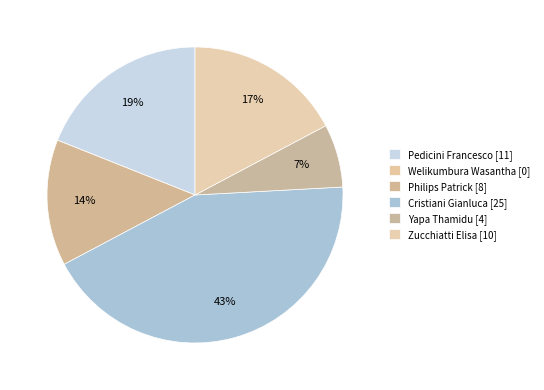

To the nearest percent, what is the average slice percentage?

17%